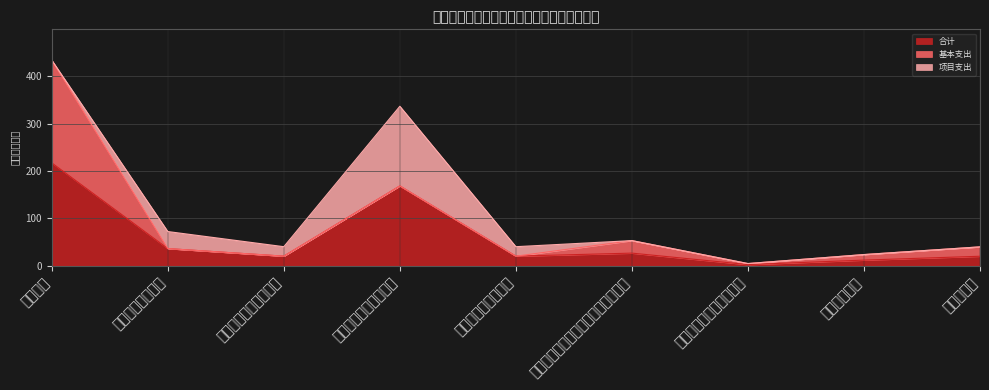

What is the difference between the second highest and second lowest values in the 项目支出 series?

36.0